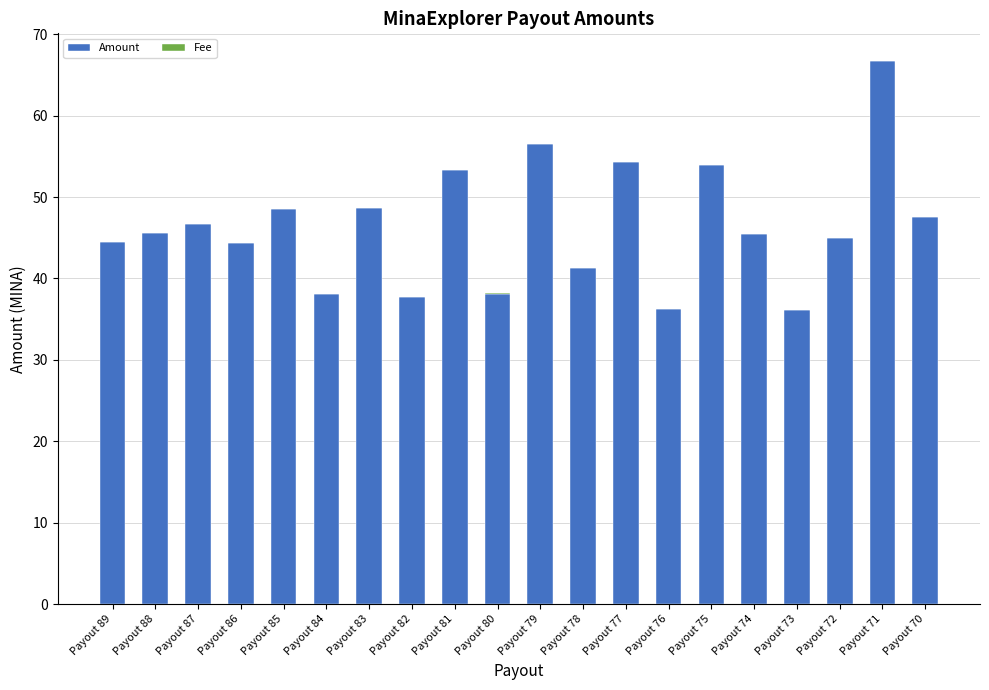

The Amount series shows 44.4 at Payout 86. True or false?

True